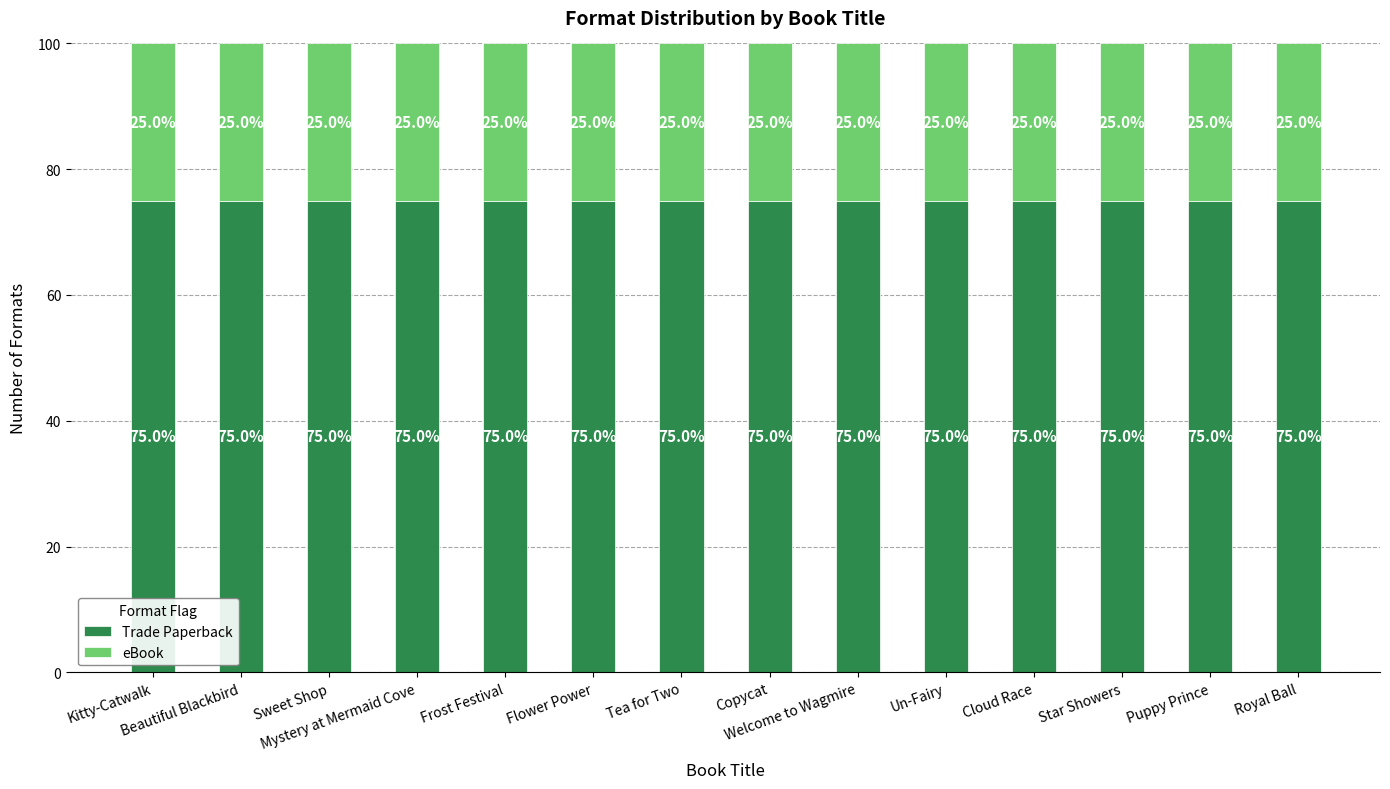

What are all the series names shown in the legend?

Trade Paperback, eBook